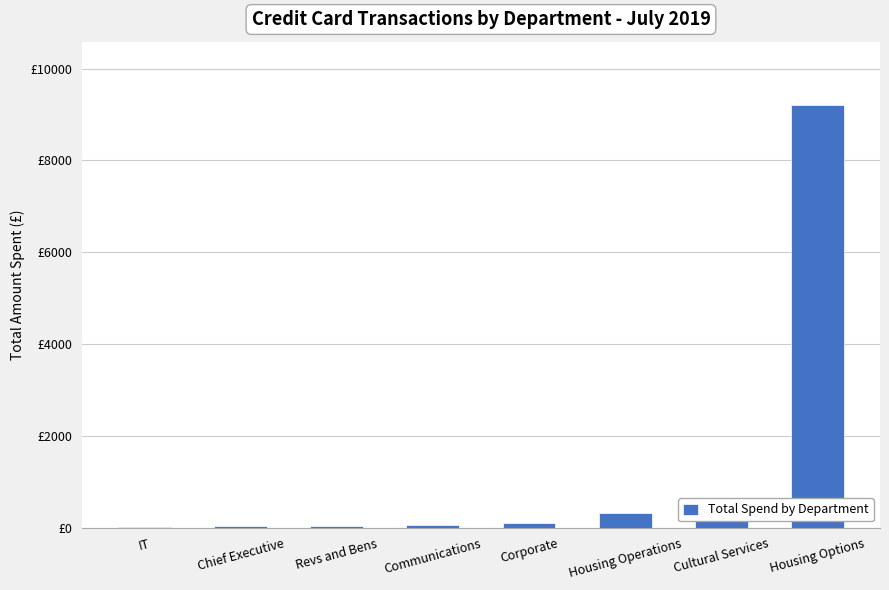

List the labels in order of value, largest first.

Housing Options, Cultural Services, Housing Operations, Corporate, Communications, Revs and Bens, Chief Executive, IT